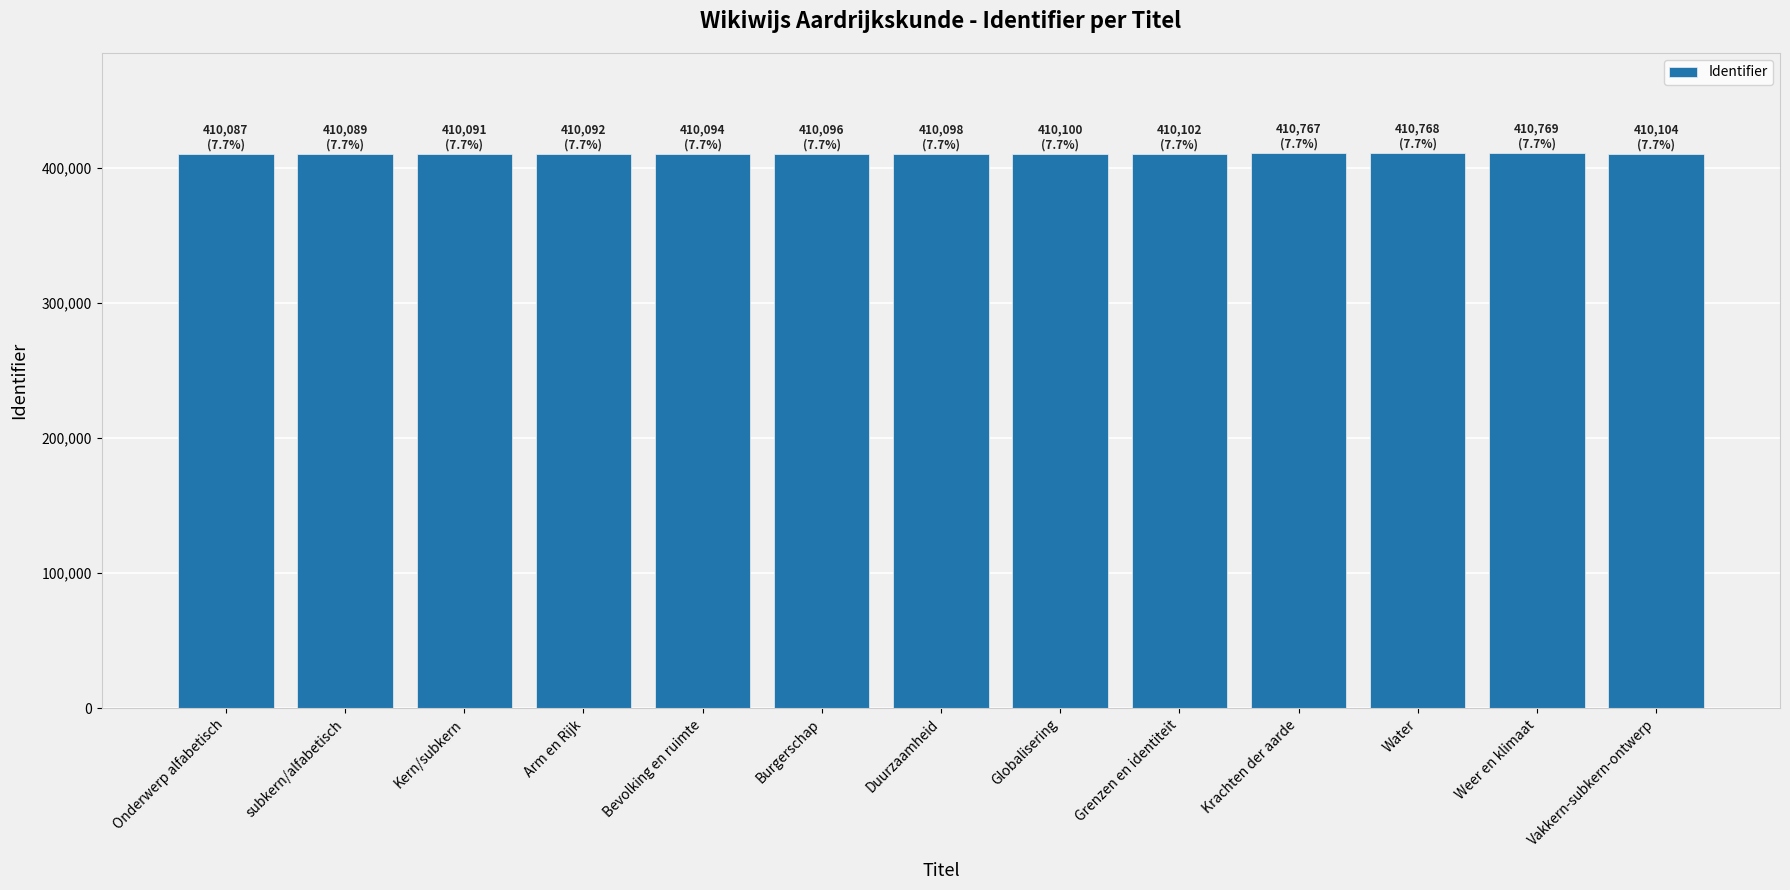

Count the number of categories in the chart.

13